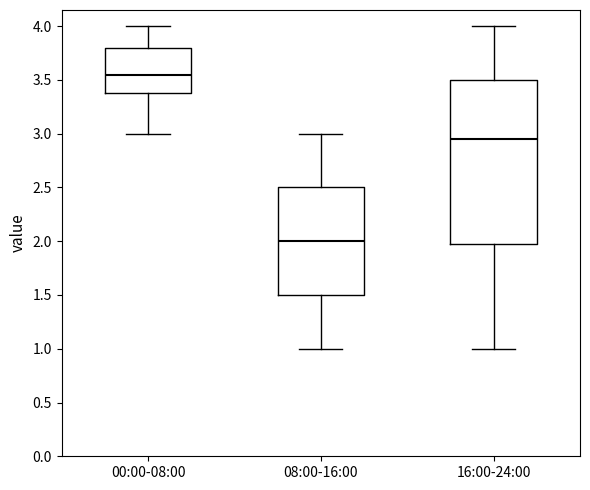

Reading left to right, transcribe this box plot: for each box, give where its median line is, the range the box spans, and where its two whiskers end, as read against the y-axis. The values are not printed on the chart, so give them approximately, as read against the axis.

00:00-08:00: median 3.55, box 3.40 to 3.80, whiskers 3.00 to 4.00
08:00-16:00: median 2.00, box 1.50 to 2.50, whiskers 1.00 to 3.00
16:00-24:00: median 2.95, box 2.00 to 3.50, whiskers 1.00 to 4.00